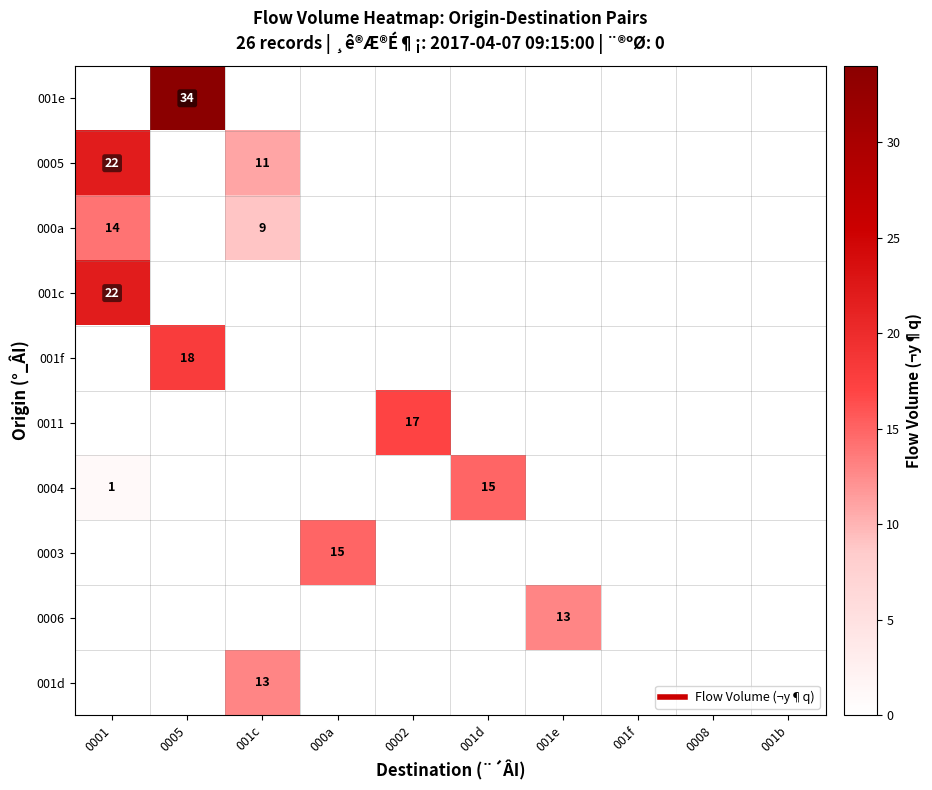

What is the difference between the maximum and minimum values in the 001c series?

22